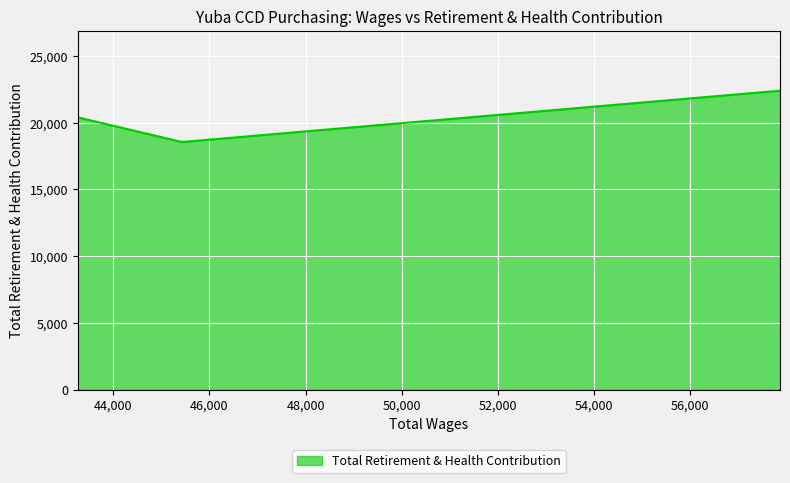

True or false: the data shows 28273 at 43265.0.

False